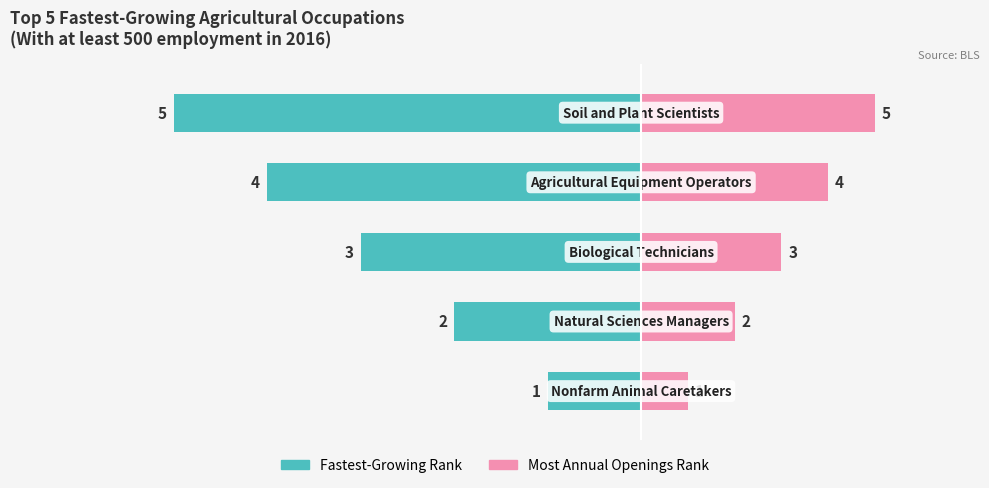

List the series in order of their peak value, highest first.

Most Annual Openings Rank, Fastest-Growing Rank